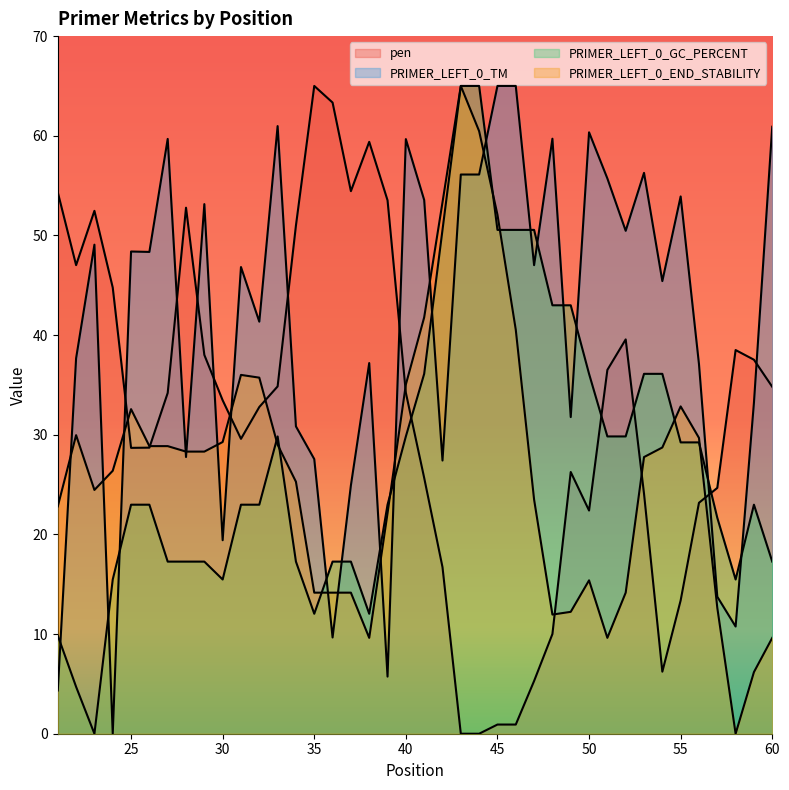

Reading left to right, extract all data points from this chart.

pen: 54.3	47.0	52.5	44.8	28.7	28.7	34.2	52.8	38.0	33.5	29.6	32.8	34.8	51.0	65.0	63.3	54.4	59.4	53.5	34.2	25.7	16.7	0.0	0.0	0.9	0.9	5.3	10.0	26.3	22.4	36.5	39.6	24.1	6.2	13.4	23.2	24.7	38.5	37.5	34.8
PRIMER_LEFT_0_TM: 4.3	37.7	49.1	0.0	48.4	48.3	59.7	27.8	53.1	19.4	46.8	41.3	61.0	30.8	27.6	9.7	24.9	37.2	5.7	59.7	53.6	27.4	56.1	56.1	65.0	65.0	47.0	59.7	31.8	60.3	55.7	50.5	56.3	45.4	53.9	37.1	13.7	10.8	33.2	60.9
PRIMER_LEFT_0_GC_PERCENT: 9.8	4.7	0.0	15.5	23.0	23.0	17.3	17.3	17.3	15.5	23.0	23.0	29.8	17.3	12.0	17.3	17.3	12.0	23.0	29.8	36.1	50.6	65.0	65.0	50.6	50.6	50.6	43.0	43.0	36.1	29.8	29.8	36.1	36.1	29.2	29.2	21.7	15.5	23.0	17.3
PRIMER_LEFT_0_END_STABILITY: 22.8	30.0	24.5	26.4	32.6	28.9	28.9	28.3	28.3	29.3	36.0	35.7	29.0	25.3	14.2	14.2	14.2	9.6	22.1	35.0	41.8	53.3	65.0	60.5	52.1	40.5	23.5	12.0	12.2	15.4	9.6	14.2	27.8	28.7	32.8	29.7	12.6	0.0	6.2	9.6